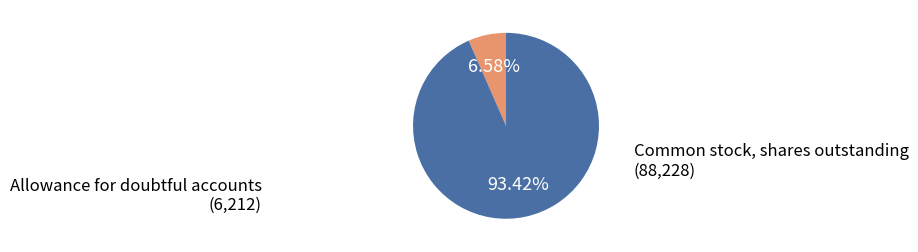

How many segments does this pie chart have?

2